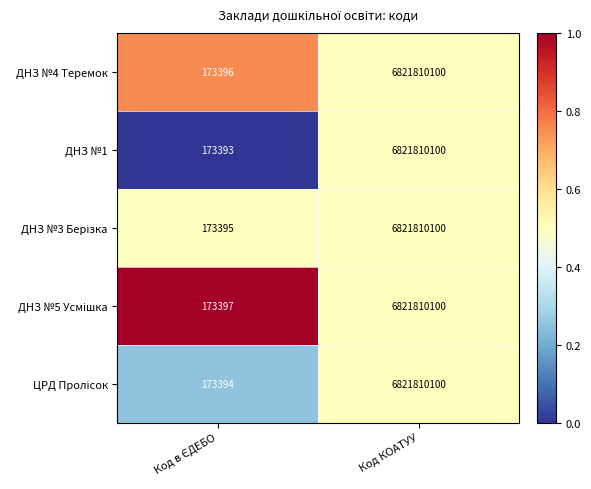

Is it true that ДНЗ №1 equals 1487595309 at Код КОАТУУ?

False